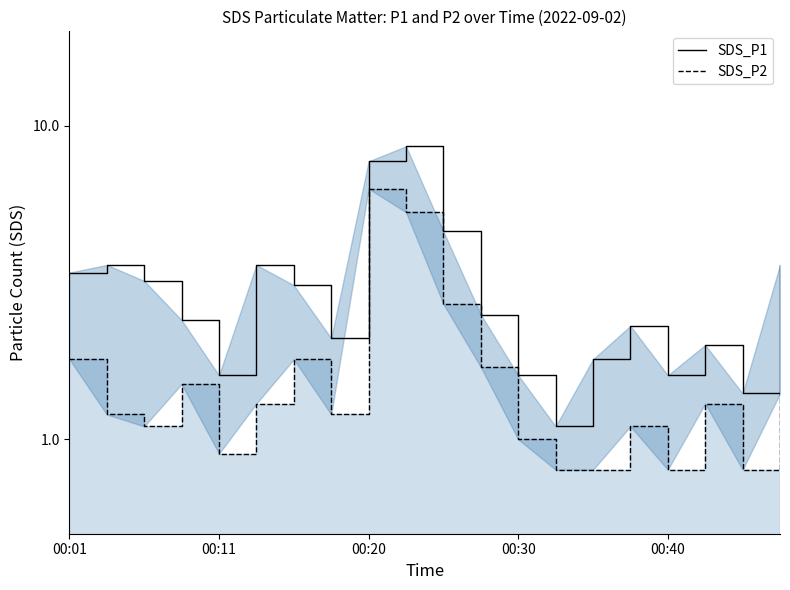

True or false: SDS_P2 and SDS_P1 cross at least once.

False